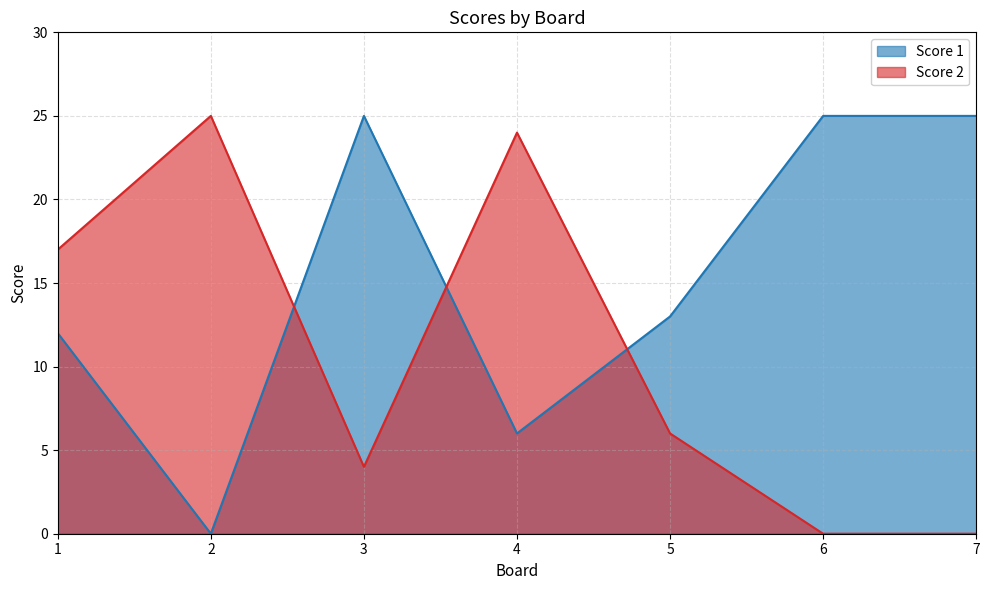

Which series has the largest total across all categories?

Score 1